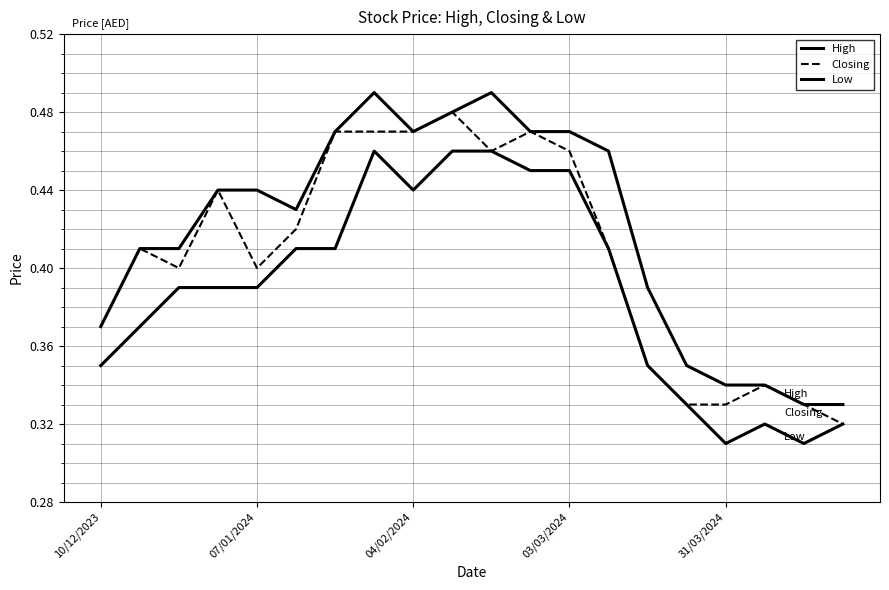

List the labels in order of Closing value, smallest first.

19, 15, 16, 18, 17, 14, 10/12/2023, 04/02/2024, 31/03/2024, 07/01/2024, 13, 5, 03/03/2024, 10, 12, 6, 7, 8, 11, 9